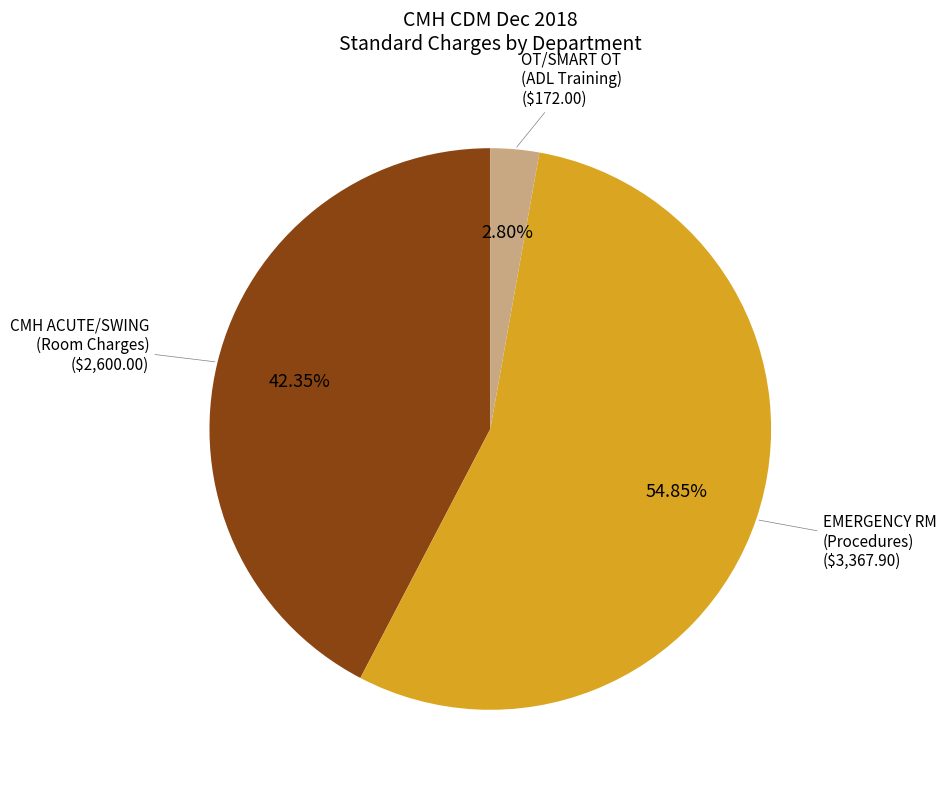

Is there a majority slice in this chart?

Yes